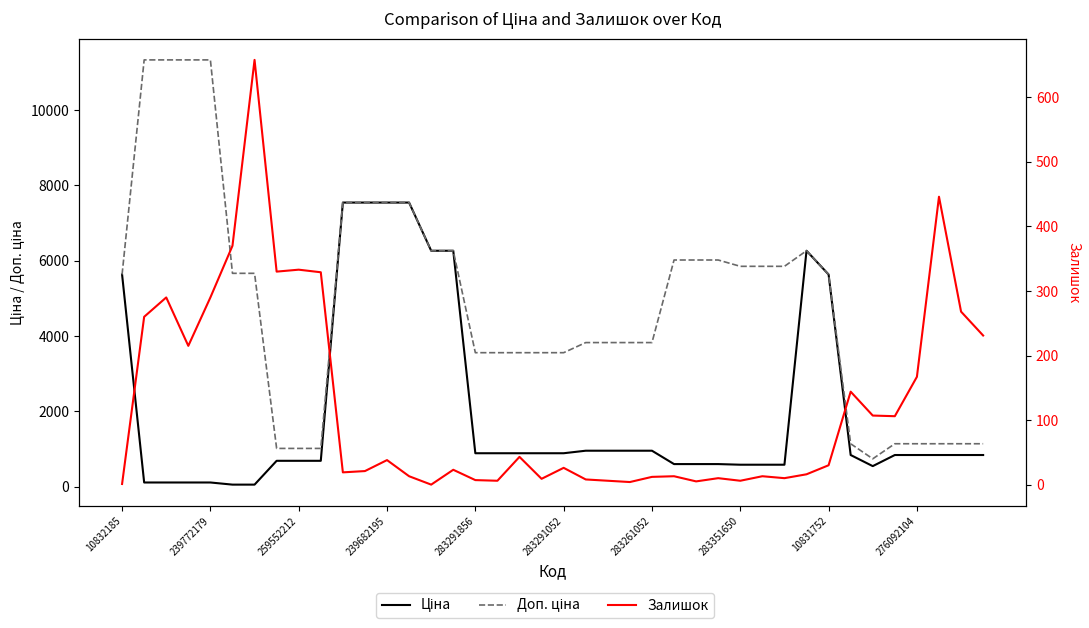

What is the label of the 16th point from the left?

15